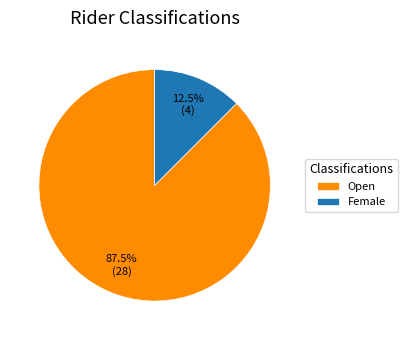

What is the largest slice in the pie chart?

Open